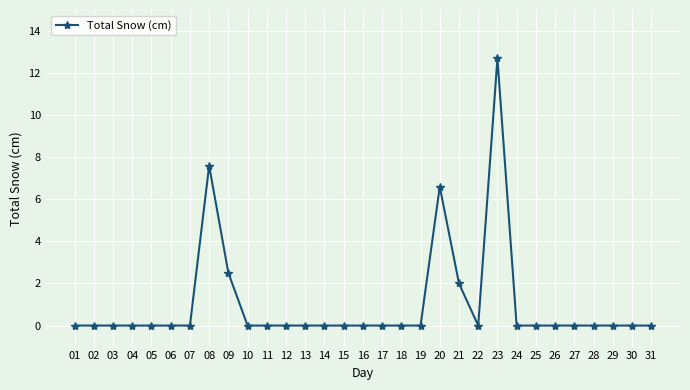

At which label is the value closest to 6?

20